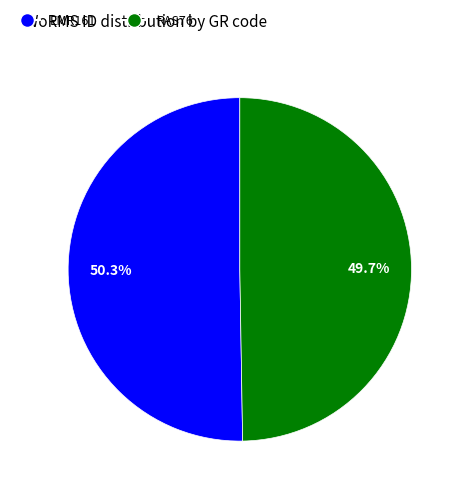

How many segments does this pie chart have?

2